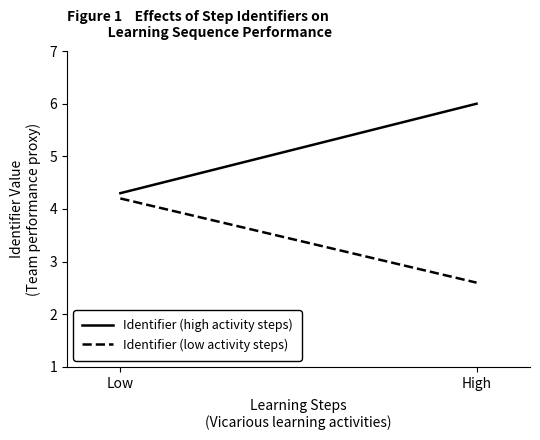

What is the smallest value displayed?

2.6